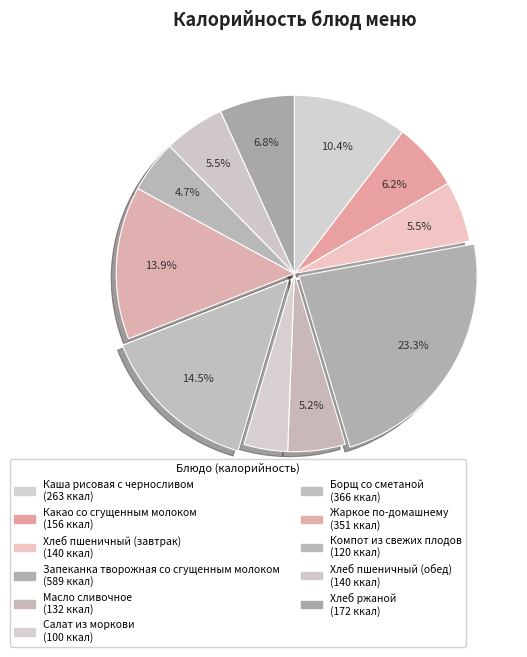

Is there a majority slice in this chart?

No